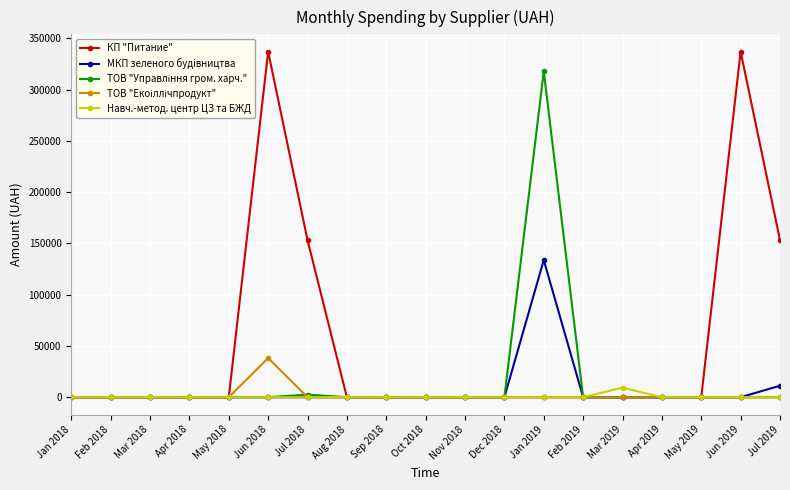

Which series changed the most between Apr 2018 and Jun 2019?

КП "Питание"